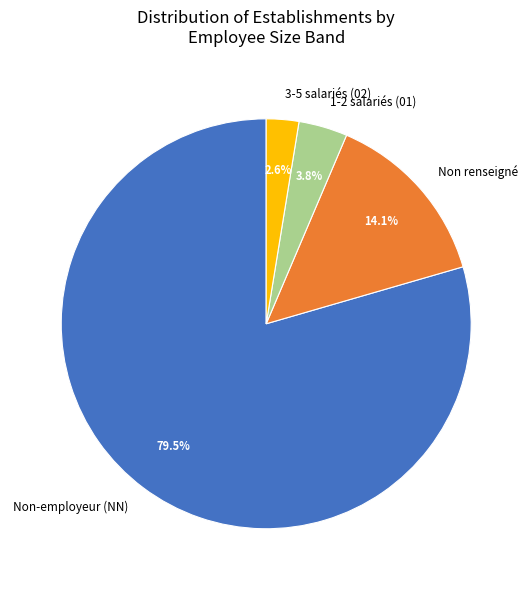

To the nearest percent, what is the average slice percentage?

25%